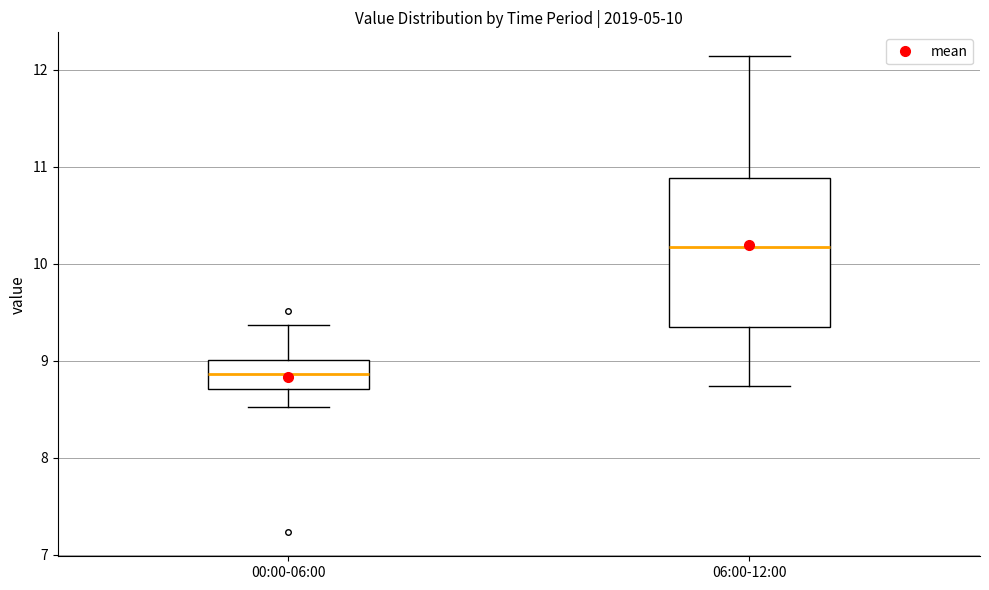

Which box is the tallest, from its lower edge to its upper edge?

06:00-12:00